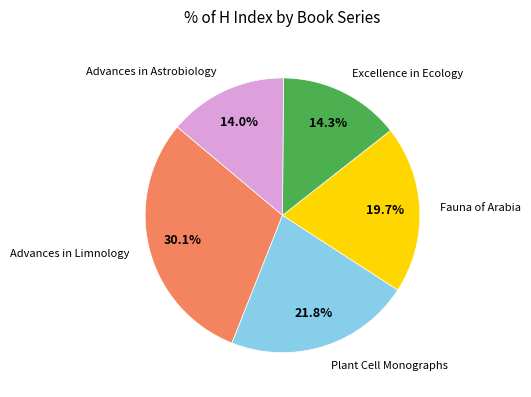

Between Advances in Limnology and Plant Cell Monographs, which is larger?

Advances in Limnology